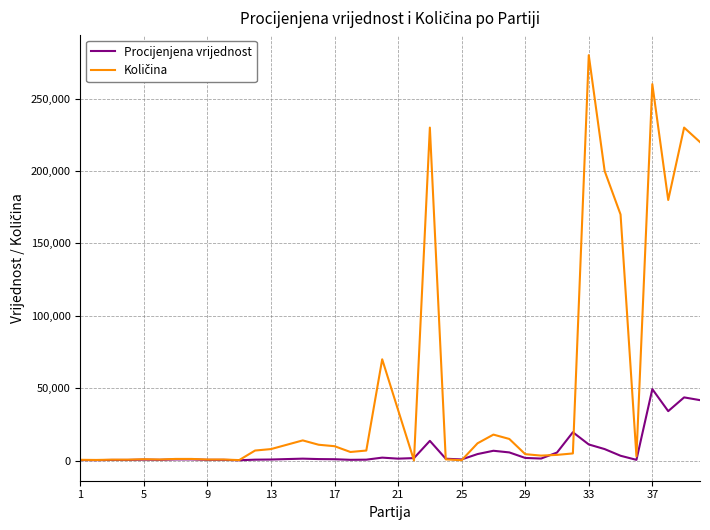

What is the greatest value displayed?

280000